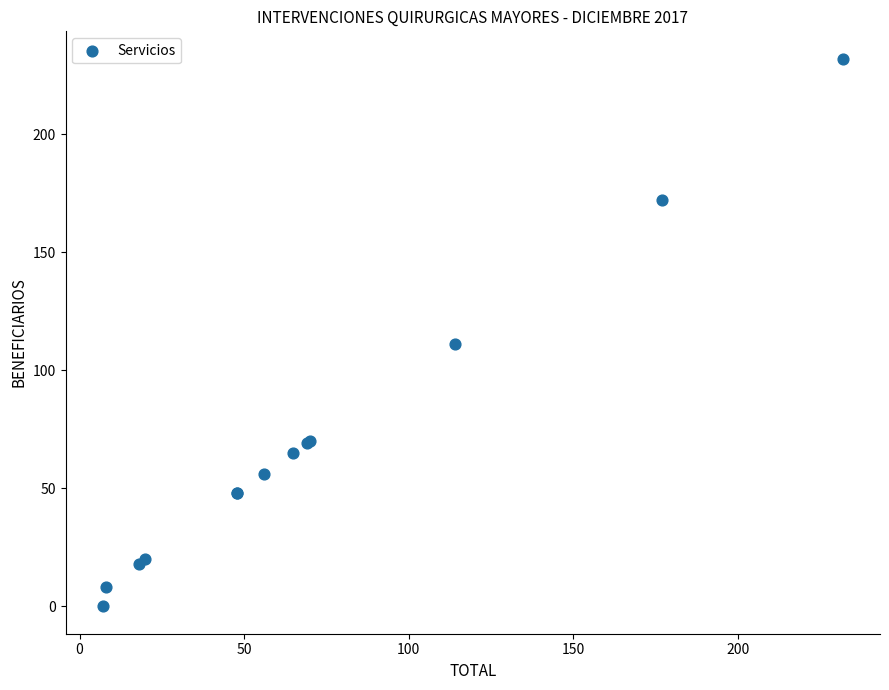

What Y value in the scatter plot is closest to 116?

111